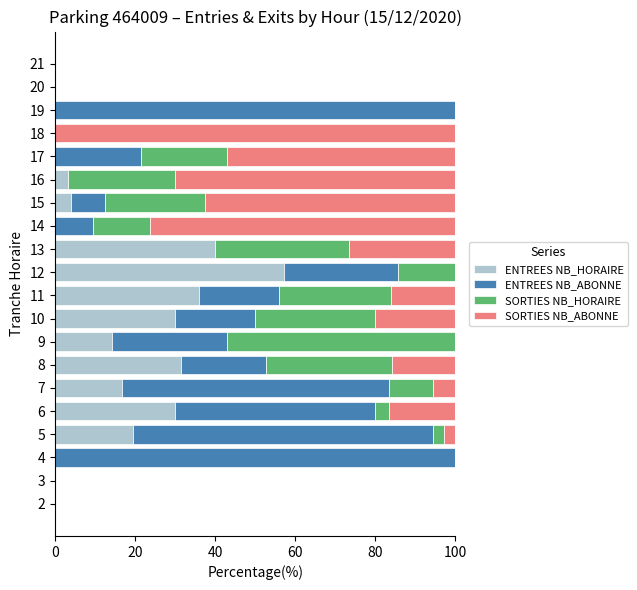

What is the total value across all series at 8?

100.0